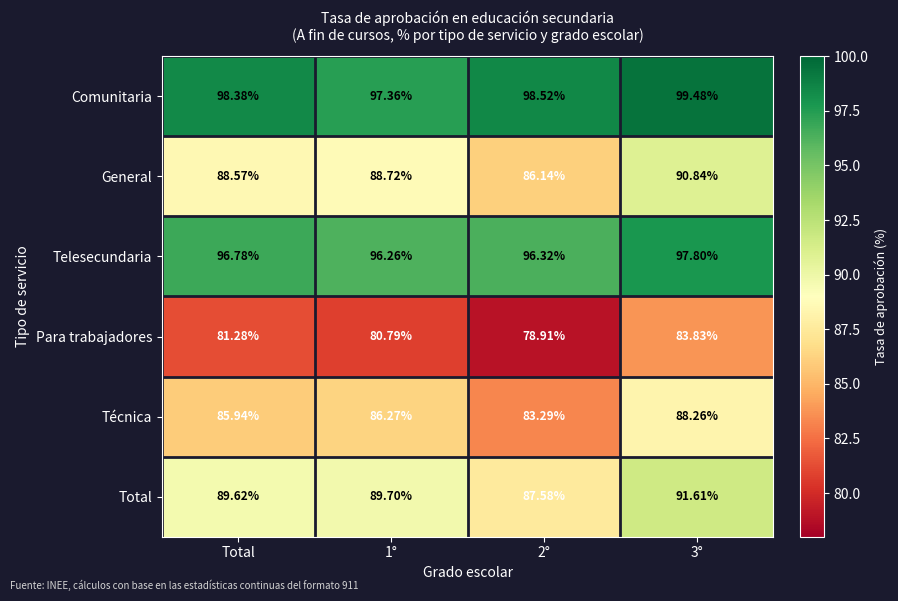

Where is Total nearest to the value 89?

Total